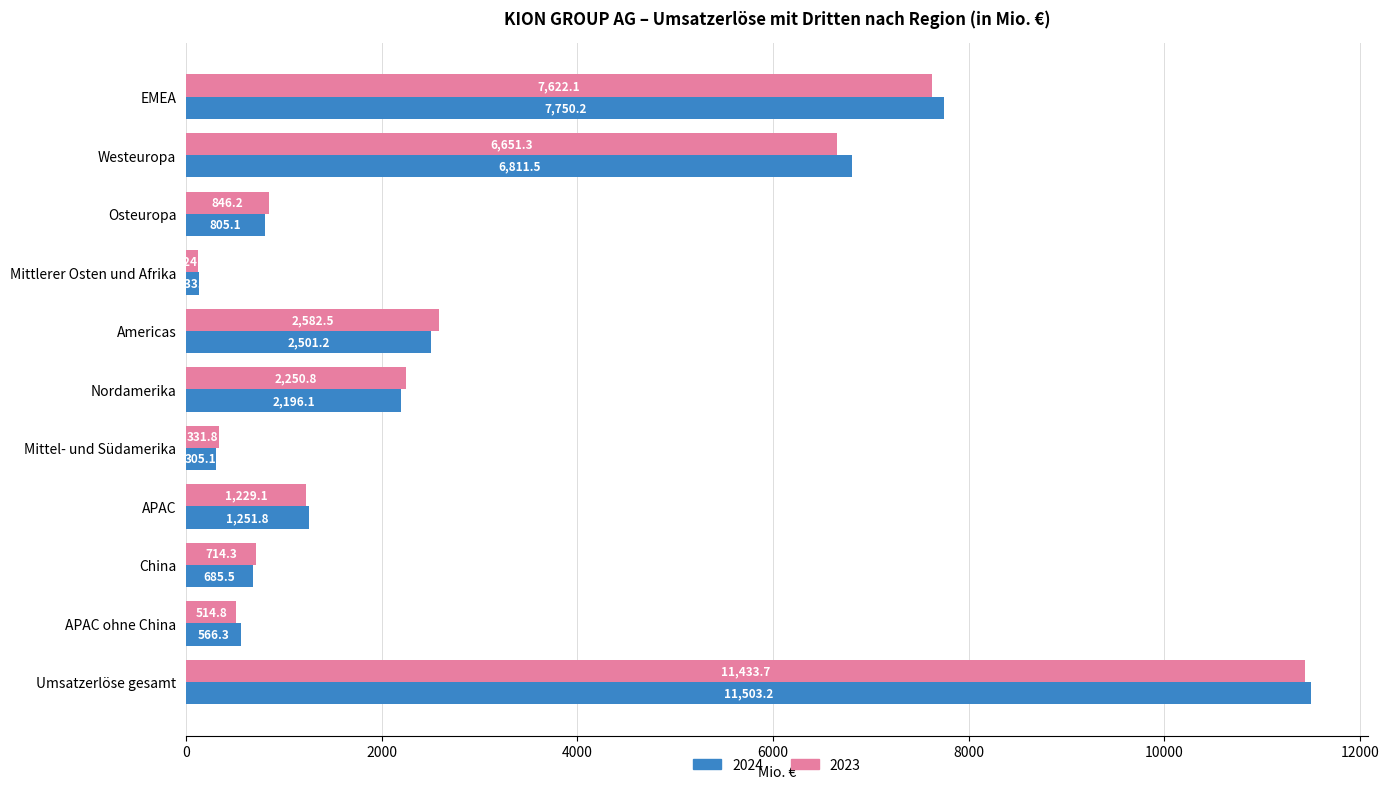

Which series has the largest range (max minus min)?

2024